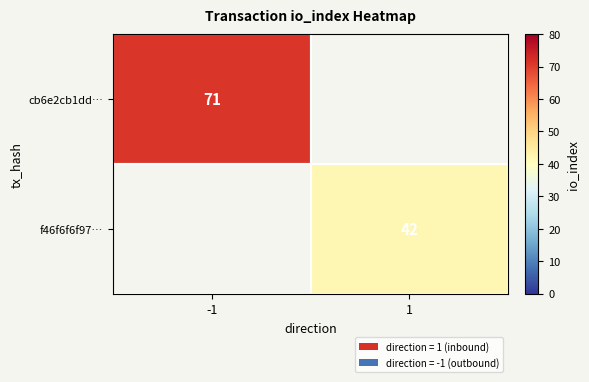

Is the value of cb6e2cb1dd… at -1 greater than the value of f46f6f6f97… at 1?

Yes